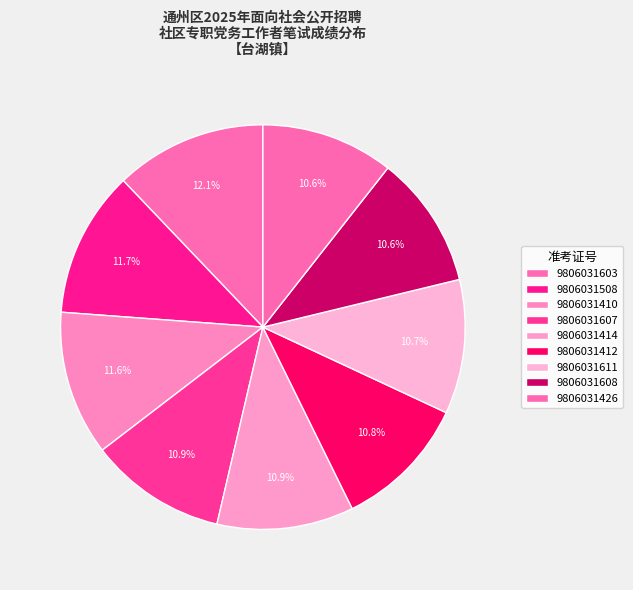

How many segments does this pie chart have?

9